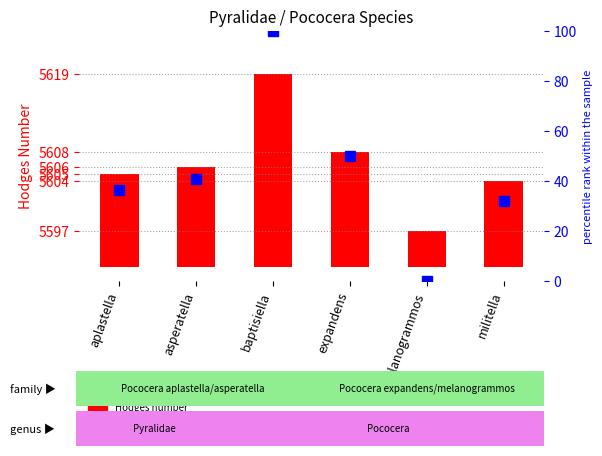

Between asperatella and militella, which series saw the biggest shift?

percentile rank within the sample